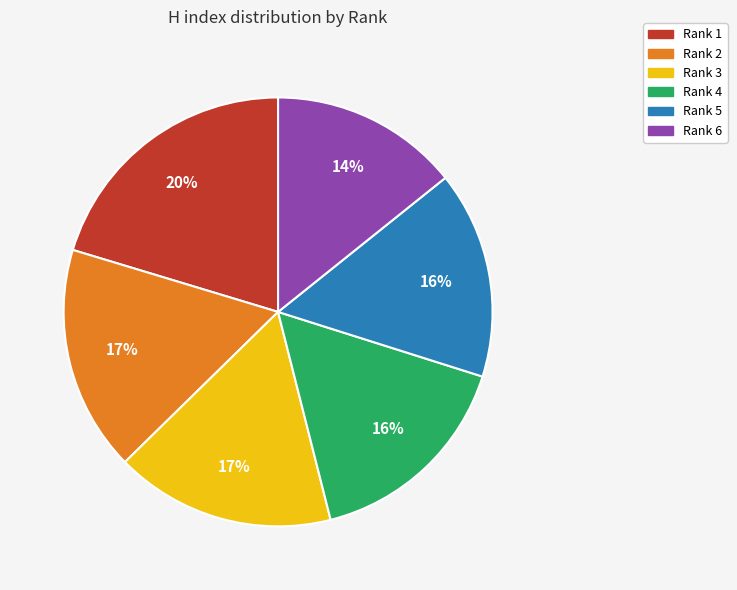

Combined, do Rank 2 and Rank 6 account for over 50%?

No